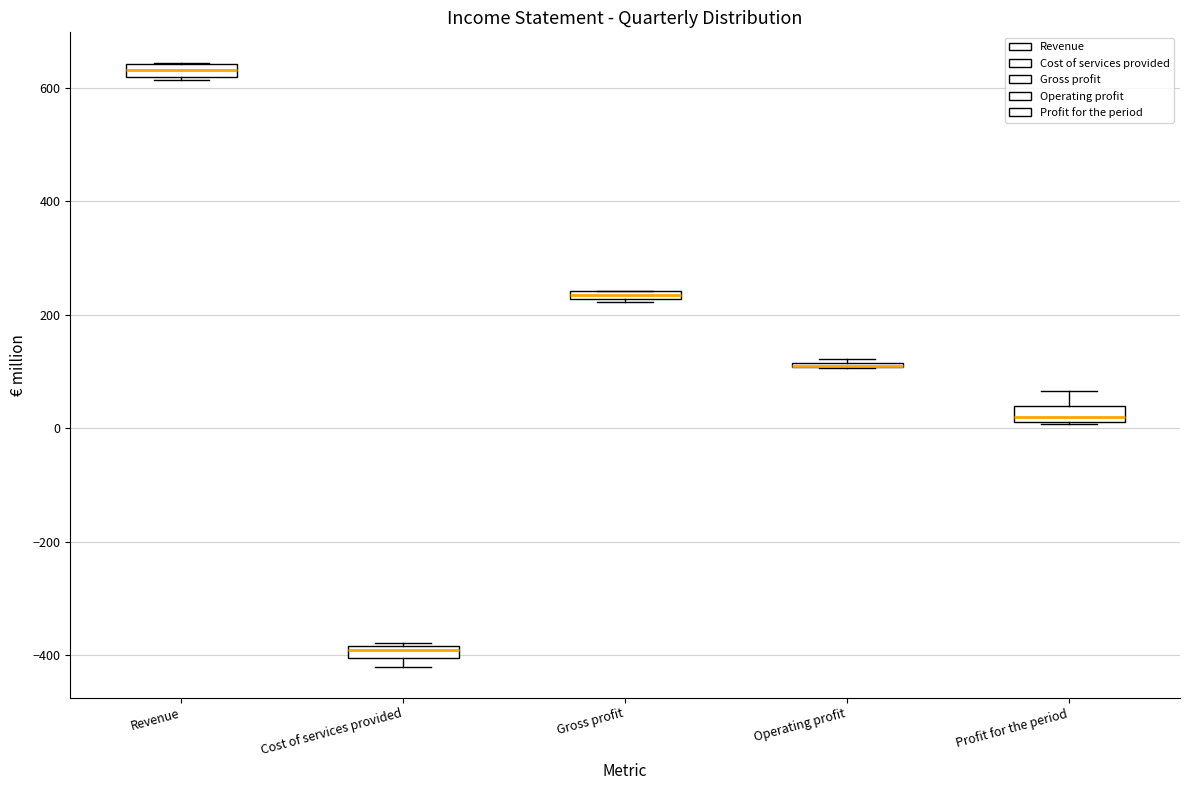

Where is the lower edge of the box for Gross profit on the y-axis? The values are not printed on the chart, so give them approximately, as read against the axis.

220